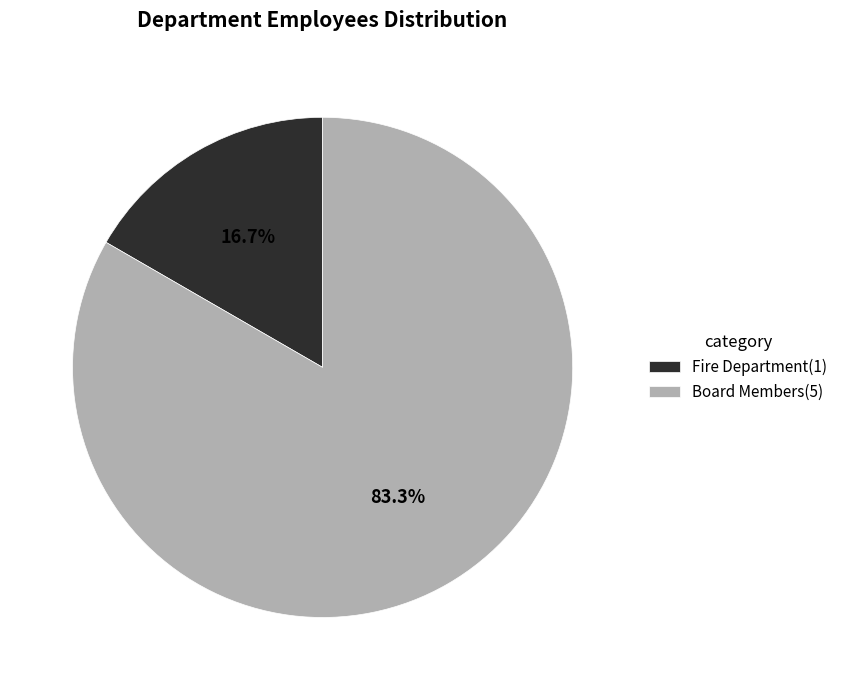

True or false: Board Members accounts for 83% of the total.

True